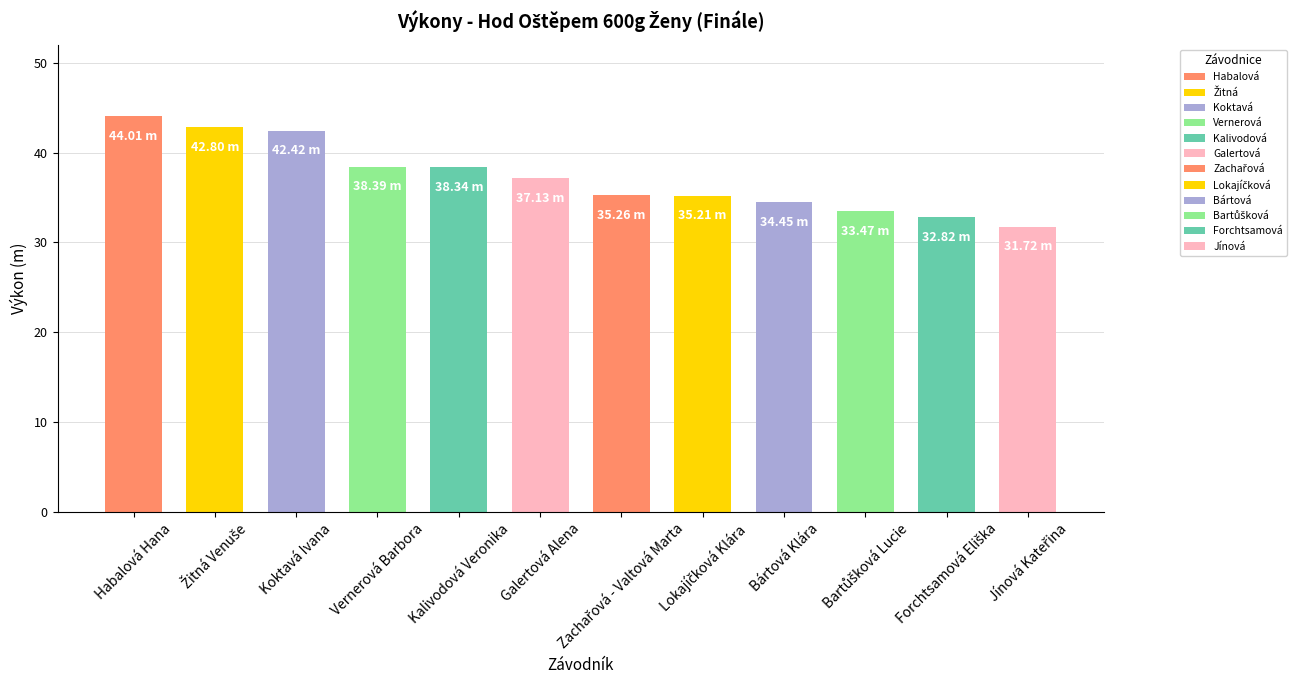

Between Habalová Hana and Bártová Klára, which is larger?

Habalová Hana